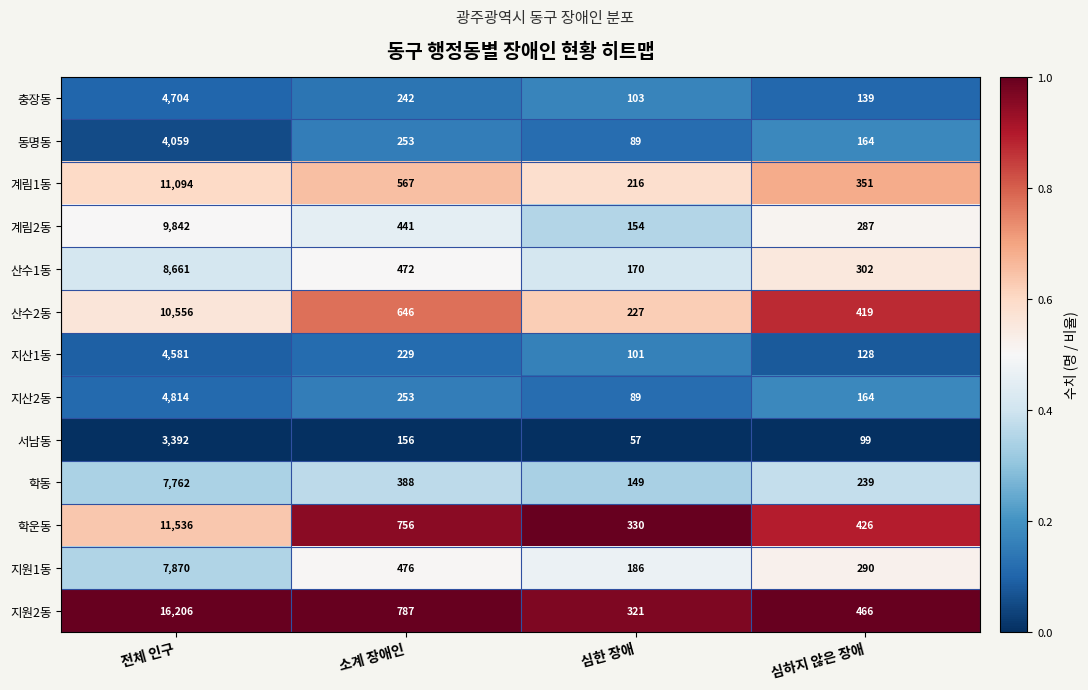

Which series has the largest total across all categories?

지원2동